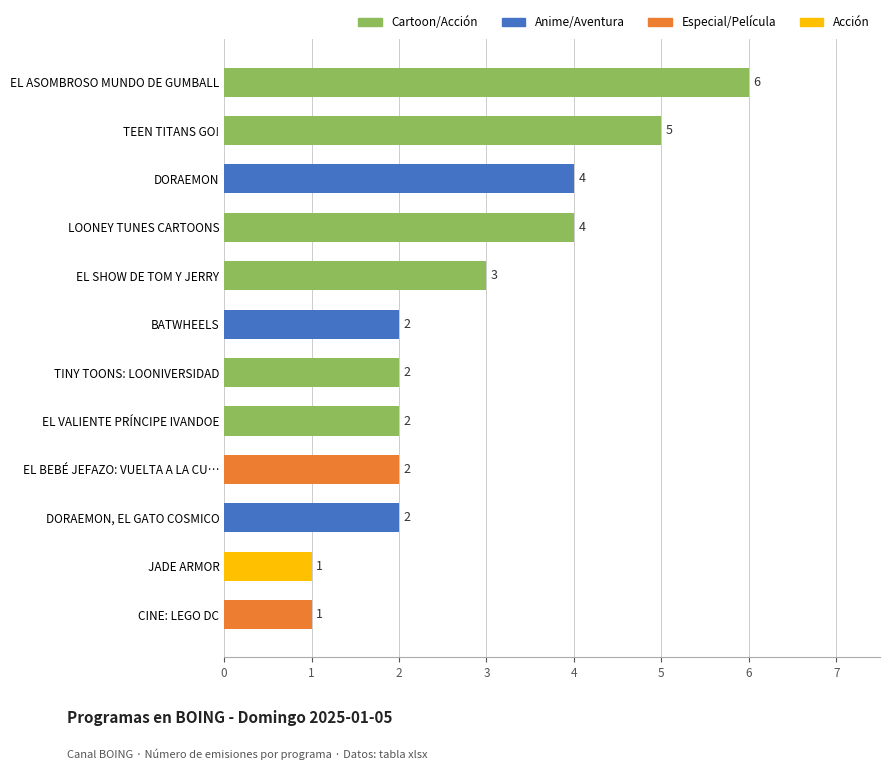

Count the values in the range 2 to 4.

8